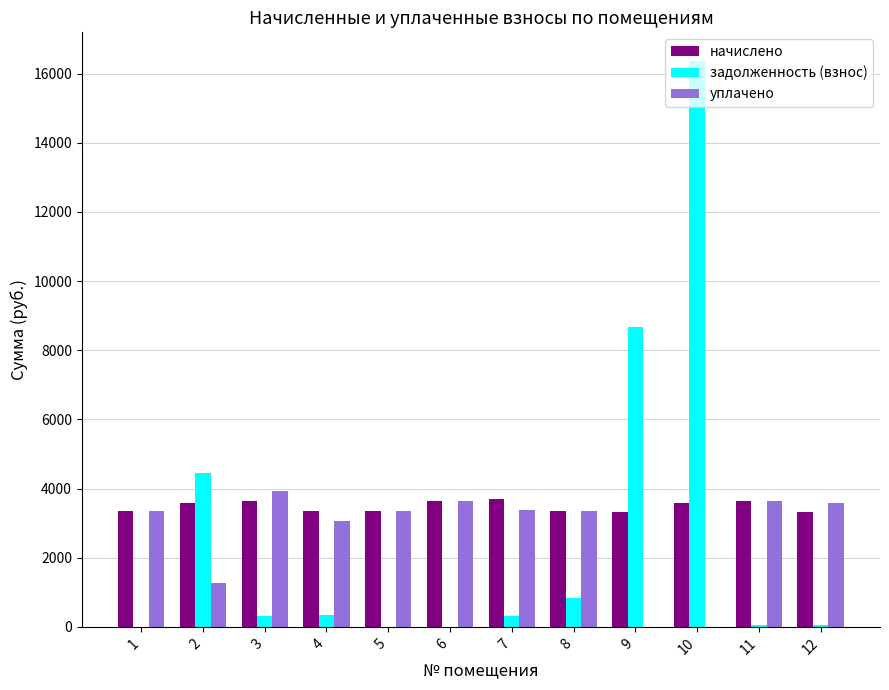

Which label corresponds to the largest value in the chart?

10